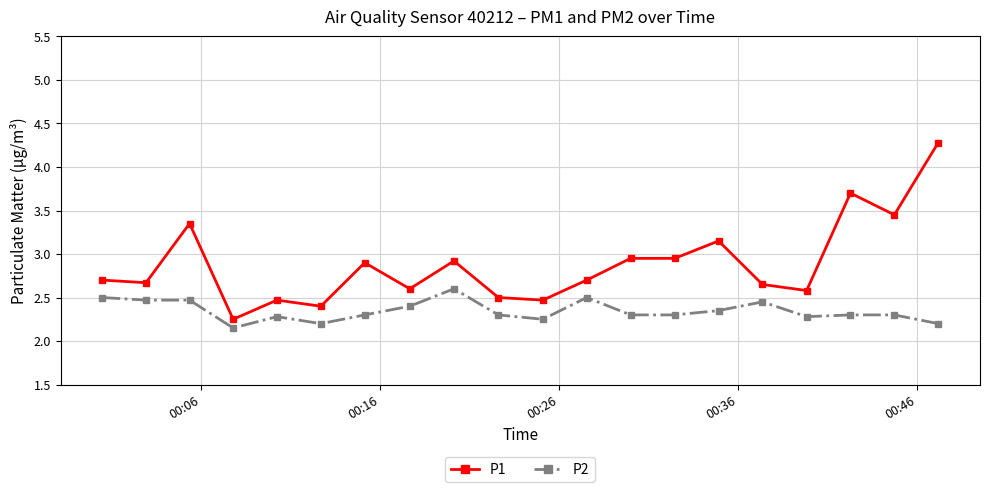

How many distinct data groups are displayed?

2